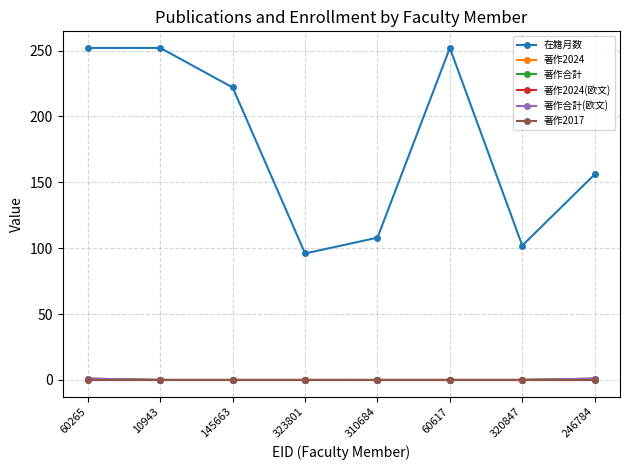

Which series has the largest total across all categories?

在籍月数